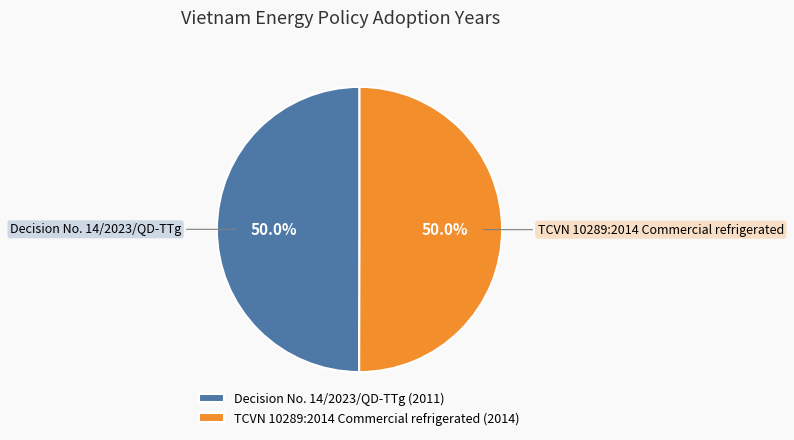

The Decision No. 14/2023/QD-TTg slice represents 64% of the pie. True or false?

False